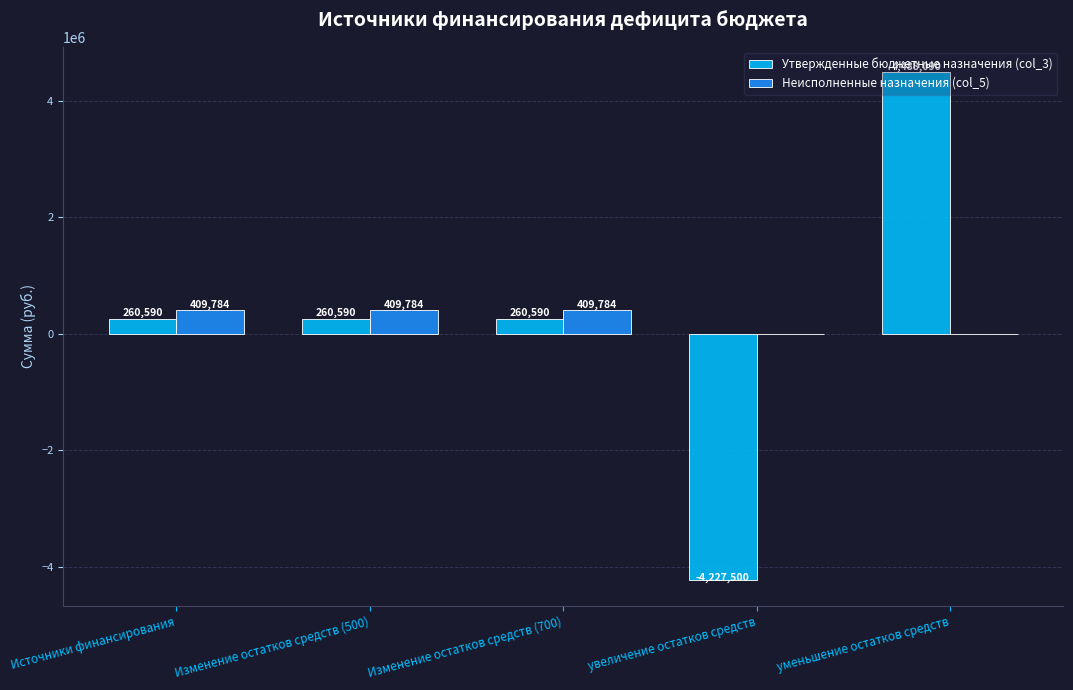

At which category is the sum across all series the highest?

уменьшение остатков средств